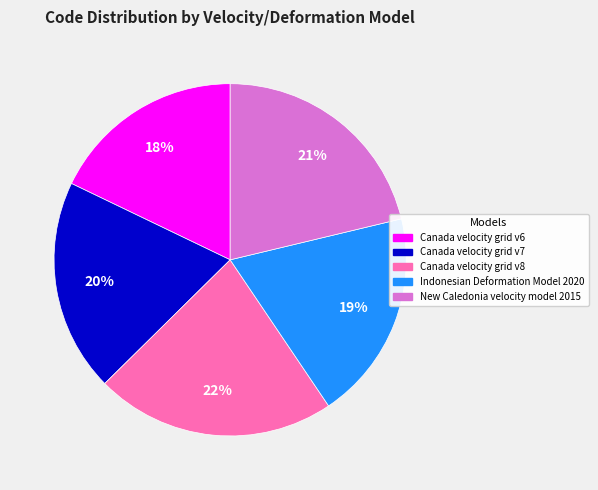

To the nearest percent, what is the difference between the New Caledonia velocity model 2015 and Canada velocity grid v8 slice percentages?

1%